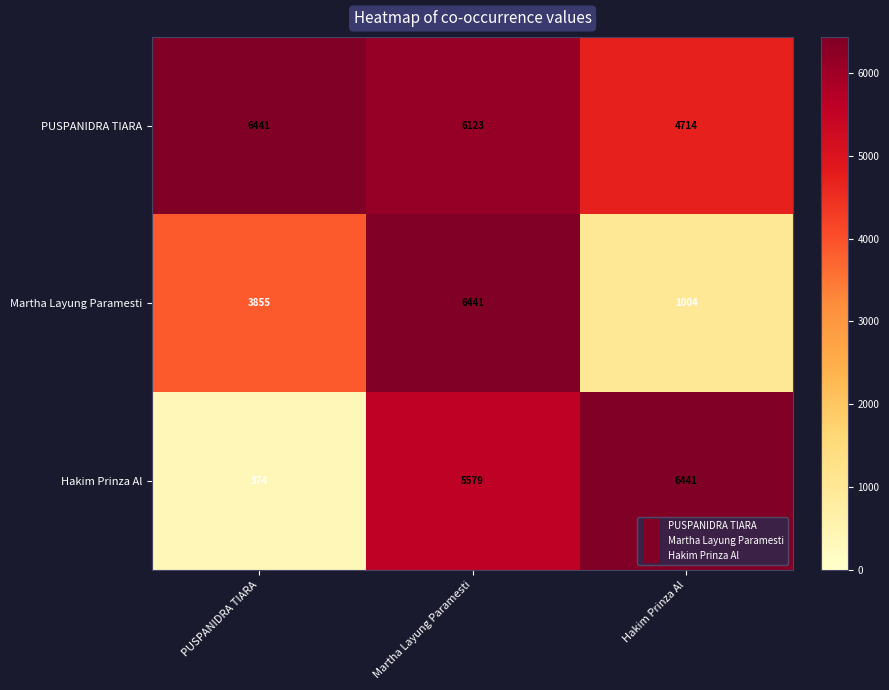

Which series has the largest range (max minus min)?

Hakim Prinza Al